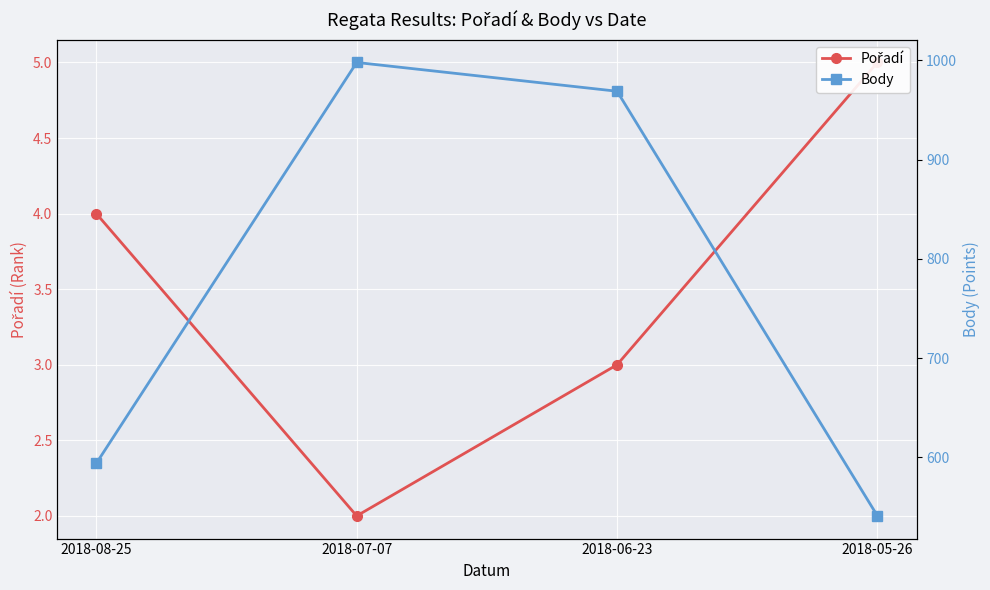

How many lines are shown in the chart?

2